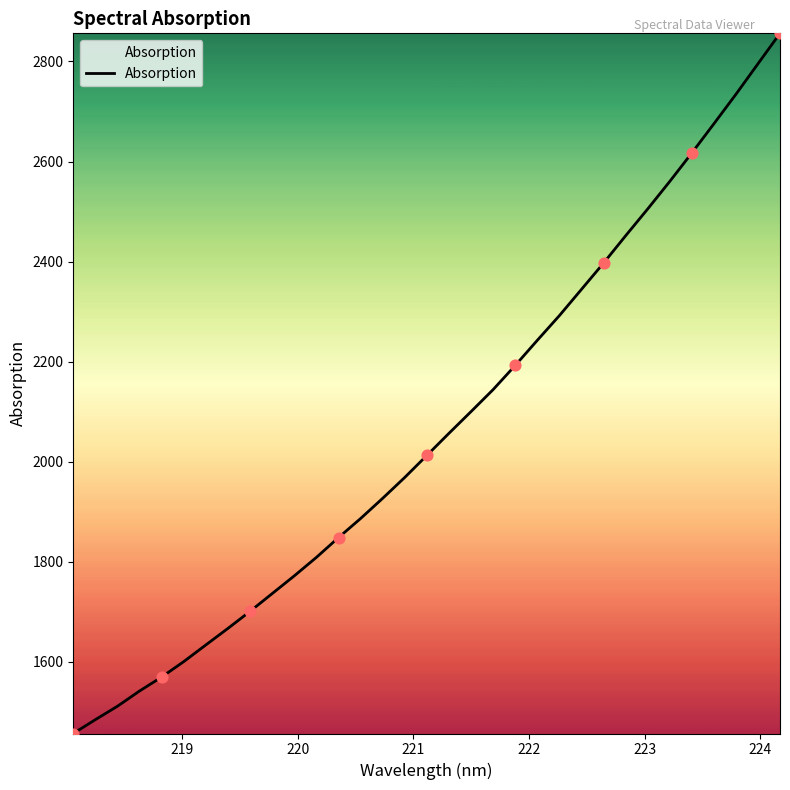

What is the difference between the maximum and minimum values?

1400.1